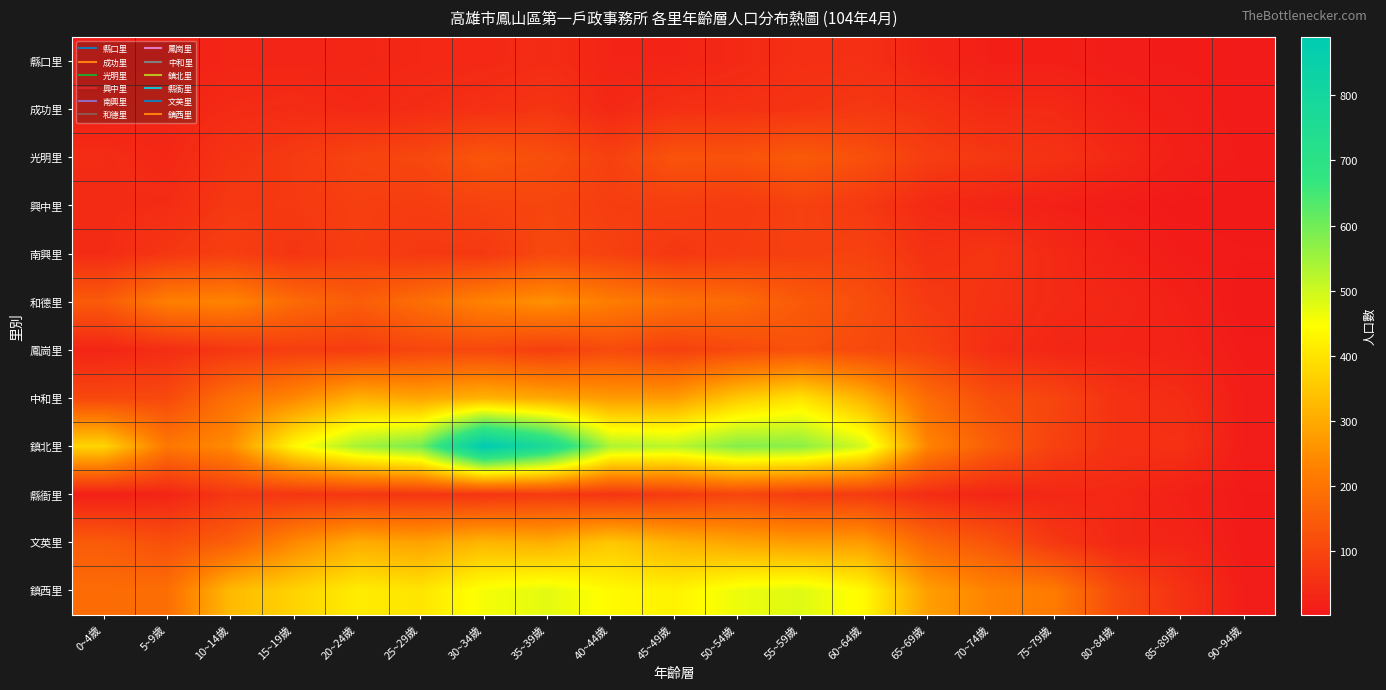

Reading left to right, what are all the values shown in this chart?

縣口里: 0~4歲=11	5~9歲=15	10~14歲=30	15~19歲=29	20~24歲=30	25~29歲=35	30~34歲=36	35~39歲=43	40~44歲=28	45~49歲=27	50~54歲=37	55~59歲=51	60~64歲=52	65~69歲=28	70~74歲=17	75~79歲=17	80~84歲=10	85~89歲=8	90~94歲=7
成功里: 0~4歲=18	5~9歲=28	10~14歲=40	15~19歲=44	20~24歲=36	25~29歲=45	30~34歲=52	35~39歲=64	40~44歲=35	45~49歲=52	50~54歲=55	55~59歲=61	60~64歲=69	65~69歲=56	70~74歲=40	75~79歲=39	80~84歲=21	85~89歲=13	90~94歲=6
光明里: 0~4歲=44	5~9歲=34	10~14歲=60	15~19歲=74	20~24歲=95	25~29歲=102	30~34歲=135	35~39歲=118	40~44歲=89	45~49歲=129	50~54歲=126	55~59歲=145	60~64歲=122	65~69歲=81	70~74歲=69	75~79歲=57	80~84歲=36	85~89歲=16	90~94歲=8
興中里: 0~4歲=42	5~9歲=44	10~14歲=70	15~19歲=72	20~24歲=84	25~29歲=79	30~34歲=92	35~39歲=98	40~44歲=81	45~49歲=83	50~54歲=73	55~59歲=90	60~64歲=71	65~69歲=39	70~74歲=27	75~79歲=18	80~84歲=9	85~89歲=4	90~94歲=2
南興里: 0~4歲=42	5~9歲=66	10~14歲=84	15~19歲=62	20~24歲=82	25~29歲=70	30~34歲=70	35~39歲=105	40~44歲=90	45~49歲=67	50~54歲=79	55~59歲=88	60~64歲=90	65~69歲=55	70~74歲=64	75~79歲=38	80~84歲=20	85~89歲=9	90~94歲=6
和德里: 0~4歲=145	5~9歲=224	10~14歲=233	15~19歲=180	20~24歲=150	25~29歲=187	30~34歲=231	35~39歲=256	40~44歲=219	45~49歲=192	50~54歲=180	55~59歲=143	60~64歲=118	65~69歲=72	70~74歲=58	75~79歲=39	80~84歲=32	85~89歲=19	90~94歲=2
鳳崗里: 0~4歲=28	5~9歲=47	10~14歲=67	15~19歲=83	20~24歲=79	25~29歲=100	30~34歲=104	35~39歲=83	40~44歲=111	45~49歲=86	50~54歲=108	55~59歲=125	60~64歲=107	65~69歲=90	70~74歲=47	75~79歲=31	80~84歲=27	85~89歲=23	90~94歲=7
中和里: 0~4歲=104	5~9歲=107	10~14歲=192	15~19歲=238	20~24歲=311	25~29歲=290	30~34歲=315	35~39歲=296	40~44歲=272	45~49歲=275	50~54歲=352	55~59歲=398	60~64歲=314	65~69歲=182	70~74歲=119	75~79歲=98	80~84歲=56	85~89歲=44	90~94歲=12
鎮北里: 0~4歲=374	5~9歲=208	10~14歲=246	15~19歲=435	20~24歲=542	25~29歲=594	30~34歲=890	35~39歲=766	40~44歲=535	45~49歲=520	50~54歲=580	55~59歲=571	60~64歲=492	65~69歲=235	70~74歲=152	75~79歲=90	80~84歲=54	85~89歲=54	90~94歲=11
縣衙里: 0~4歲=17	5~9歲=28	10~14歲=68	15~19歲=65	20~24歲=65	25~29歲=65	30~34歲=60	35~39歲=75	40~44歲=61	45~49歲=77	50~54歲=100	55~59歲=79	60~64歲=75	65~69歲=45	70~74歲=29	75~79歲=33	80~84歲=35	85~89歲=18	90~94歲=5
文英里: 0~4歲=147	5~9歲=121	10~14歲=155	15~19歲=241	20~24歲=303	25~29歲=286	30~34歲=320	35~39歲=307	40~44歲=350	45~49歲=314	50~54歲=291	55~59歲=276	60~64歲=275	65~69歲=174	70~74歲=132	75~79歲=70	80~84歲=33	85~89歲=28	90~94歲=6
鎮西里: 0~4歲=181	5~9歲=189	10~14歲=327	15~19歲=370	20~24歲=415	25~29歲=402	30~34歲=456	35~39歲=476	40~44歲=439	45~49歲=425	50~54歲=466	55~59歲=481	60~64歲=438	65~69歲=280	70~74歲=231	75~79歲=215	80~84歲=108	85~89歲=56	90~94歲=12